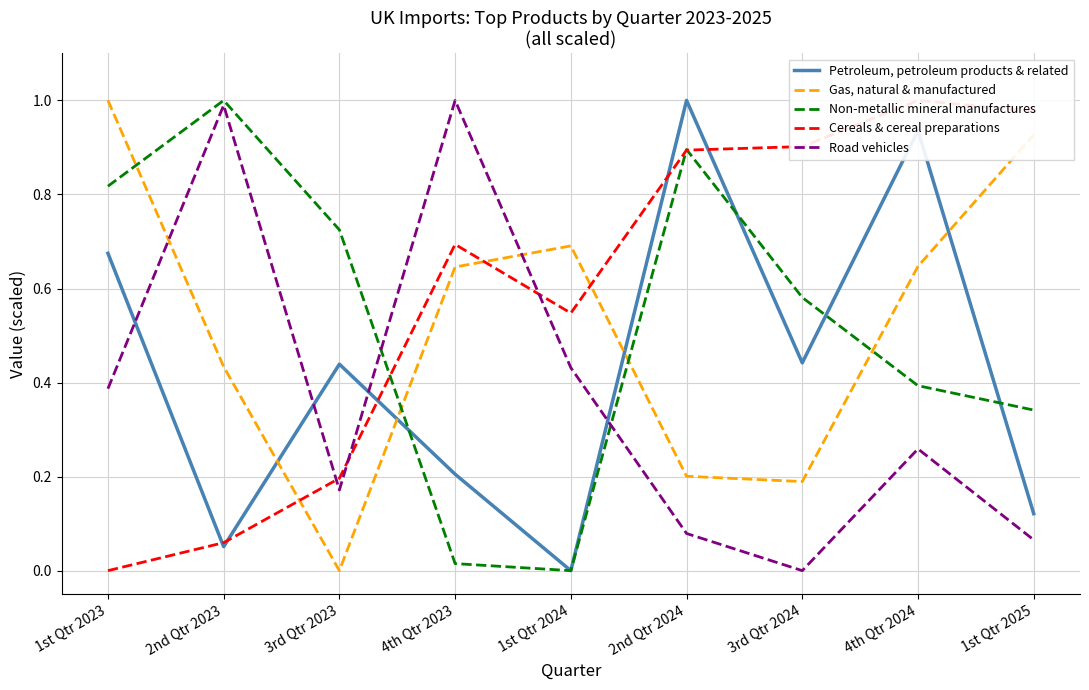

Between 3rd Qtr 2024 and 1st Qtr 2025, which series saw the biggest shift?

Gas, natural & manufactured